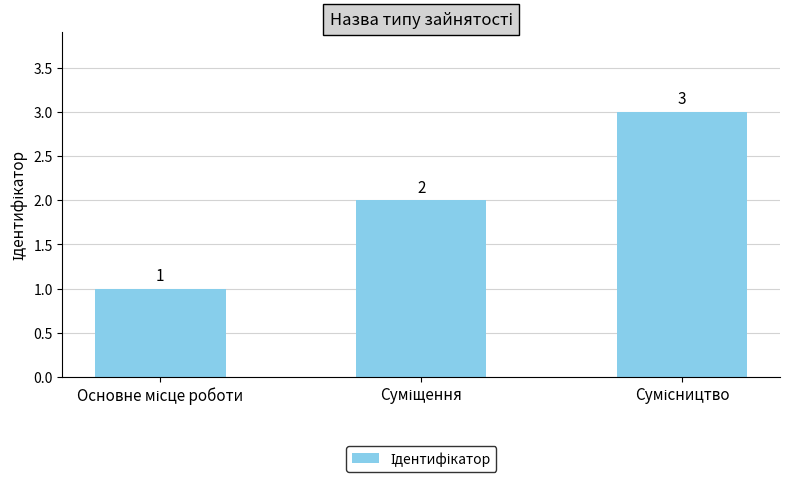

What is the value of the 1st bar from the left?

1